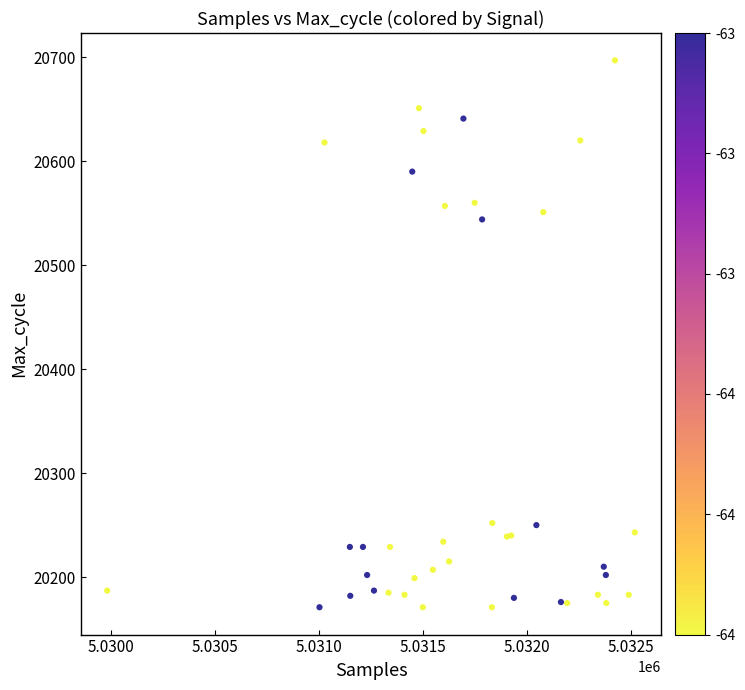

What Y value in the scatter plot is closest to 20434?

20544